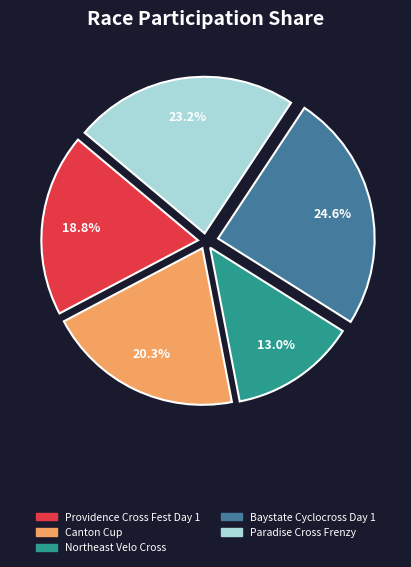

To the nearest percent, what is the average slice percentage?

20%